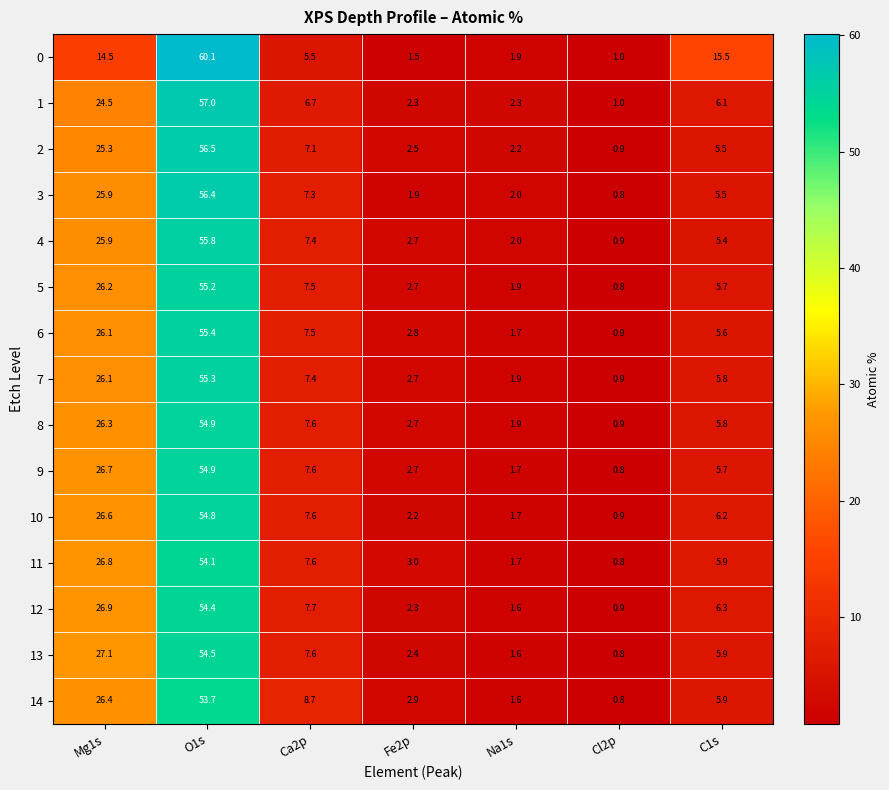

What is the total value across all series at C1s?

96.8